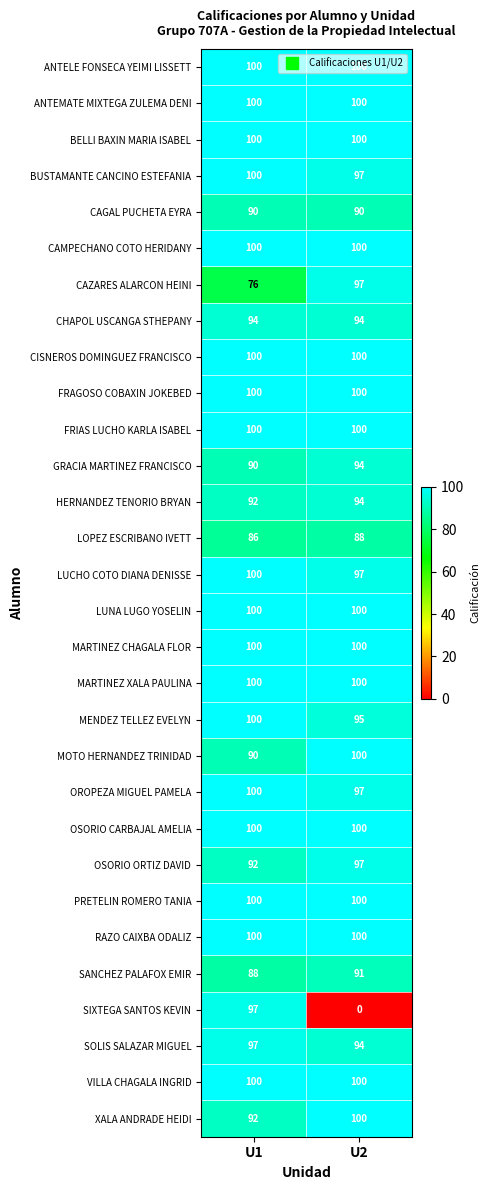

Rank the categories by MENDEZ TELLEZ EVELYN value from highest to lowest.

U1, U2